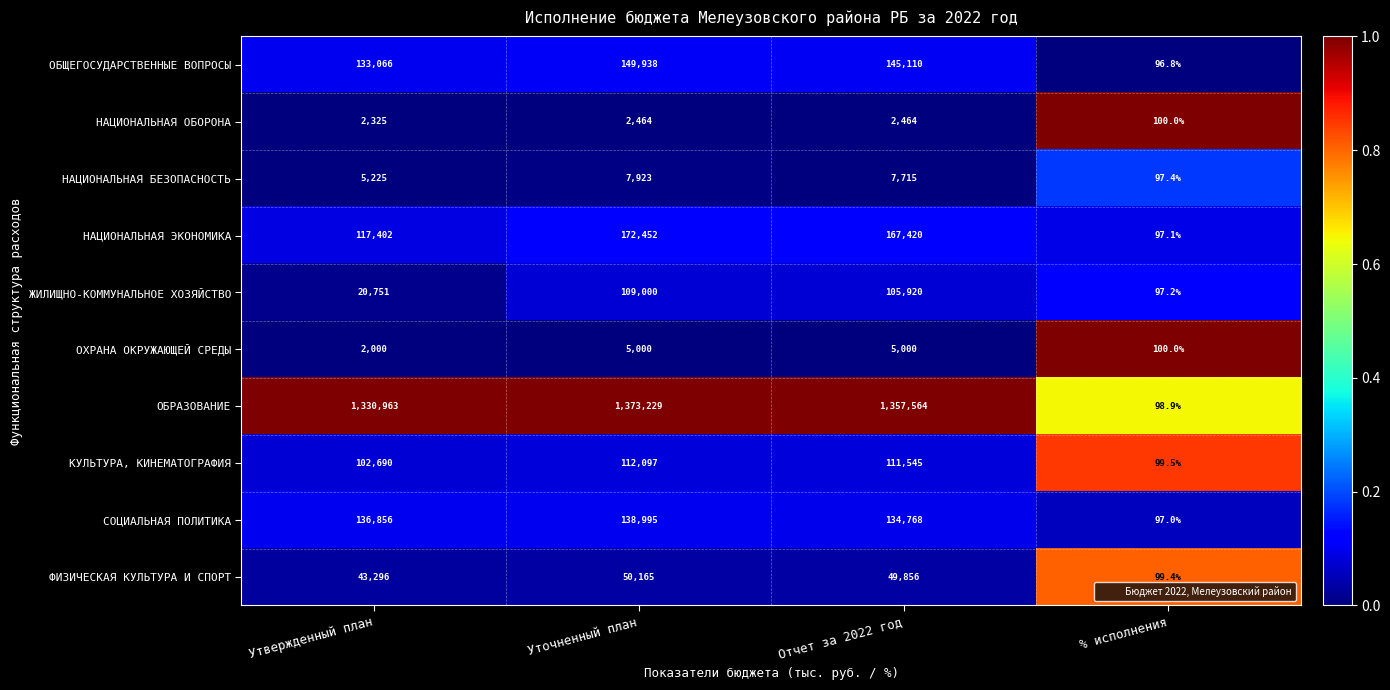

At which category does the chart reach its minimum across all series?

% исполнения